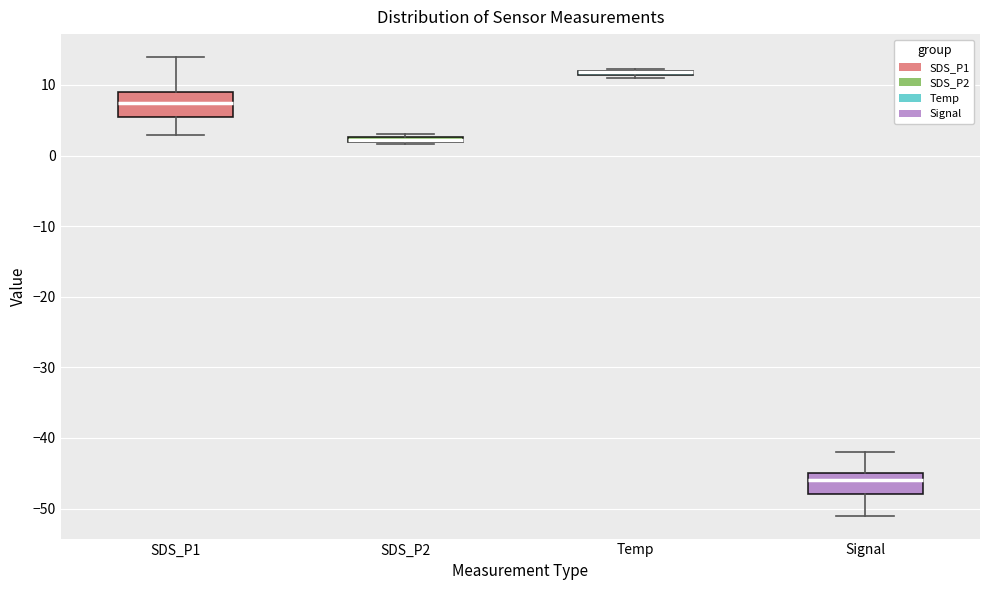

Where is the lower edge of the box for SDS_P2 on the y-axis? The values are not printed on the chart, so give them approximately, as read against the axis.

2